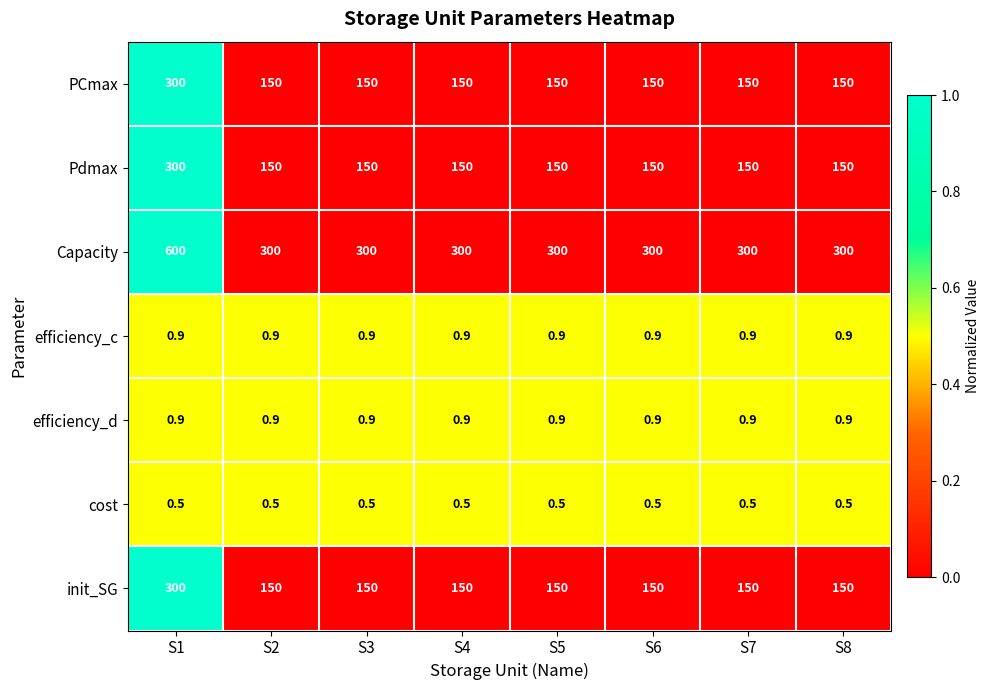

What is the minimum value shown in the chart?

0.5